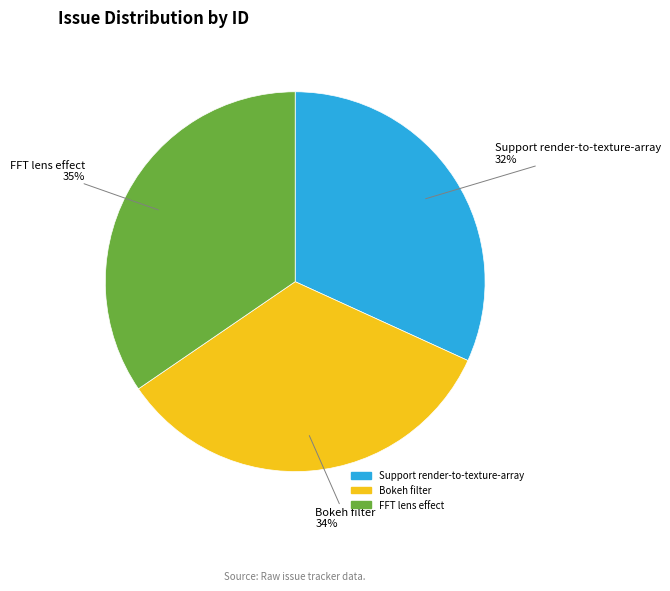

To the nearest percent, what is the average slice percentage?

33%